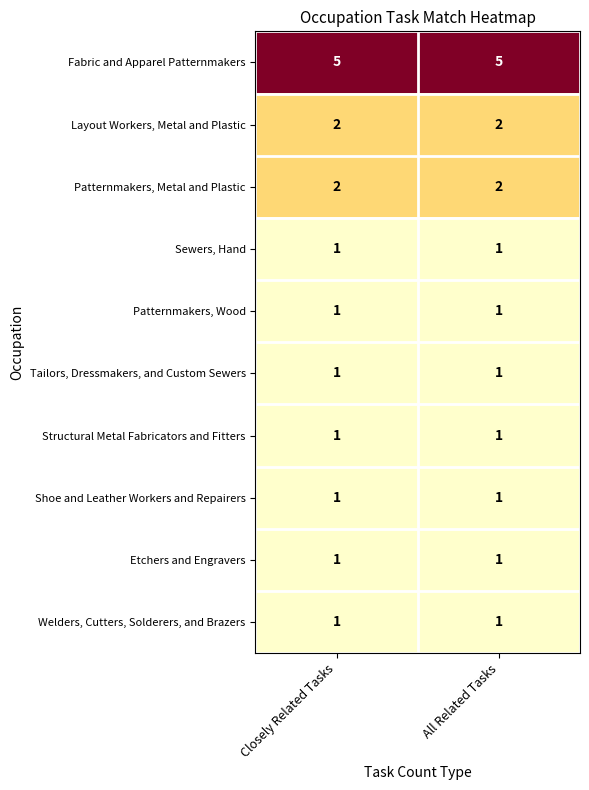

What is the maximum value shown in the chart?

5